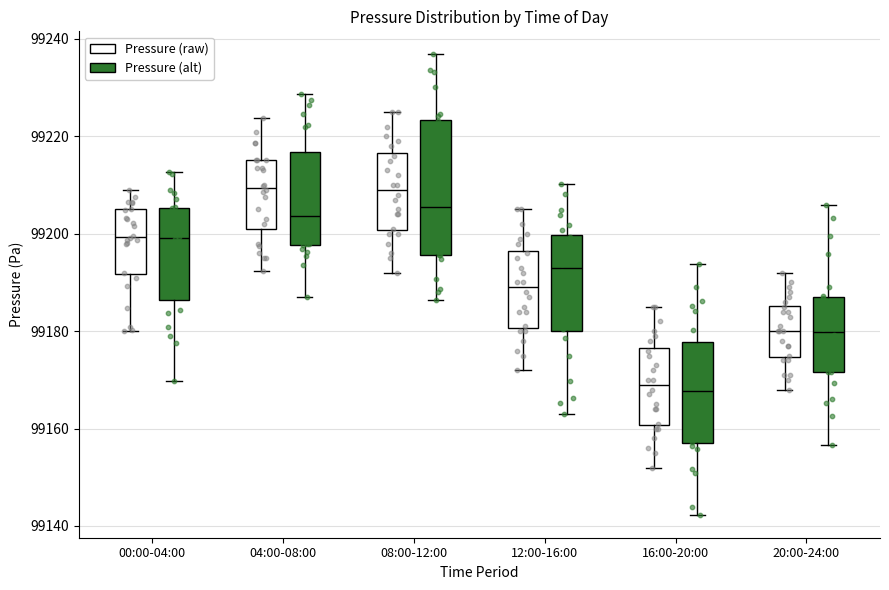

Which box is the tallest, from its lower edge to its upper edge?

08:00-12:00 (Pressure (alt))